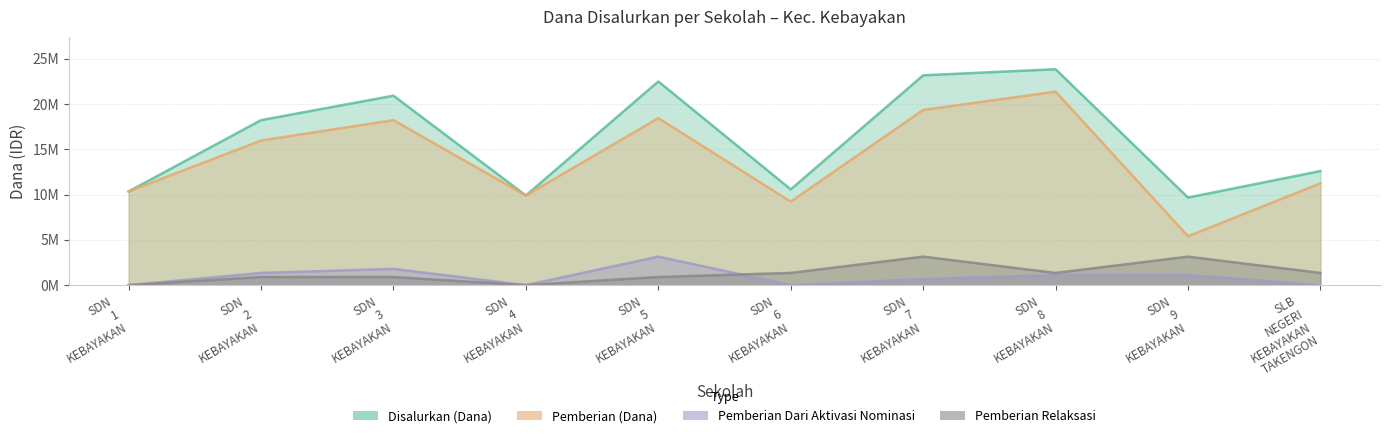

What is the difference between the second highest and minimum values in the Pemberian (Dana) series?

13950000